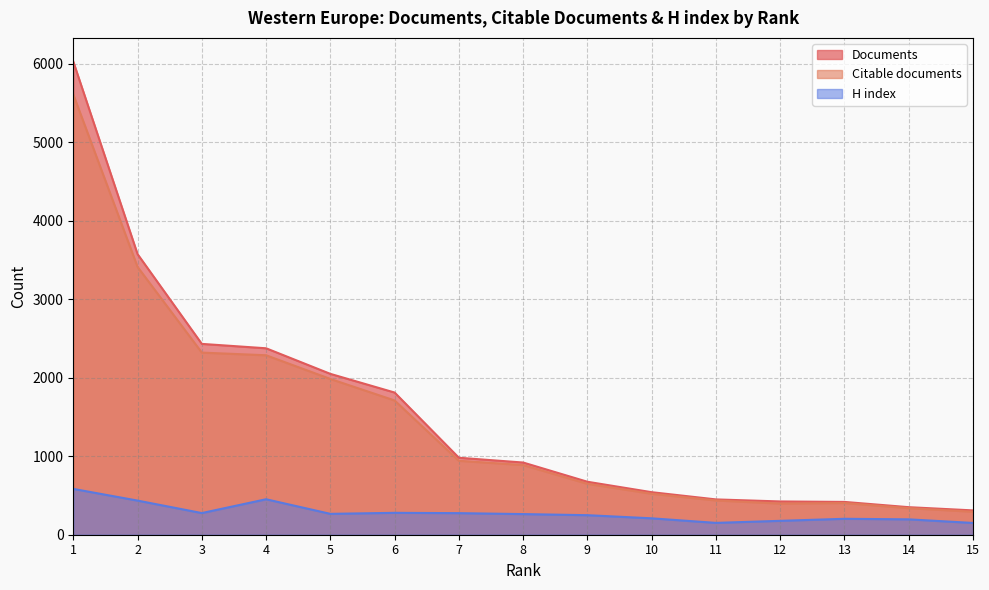

How many lines are shown in the chart?

3